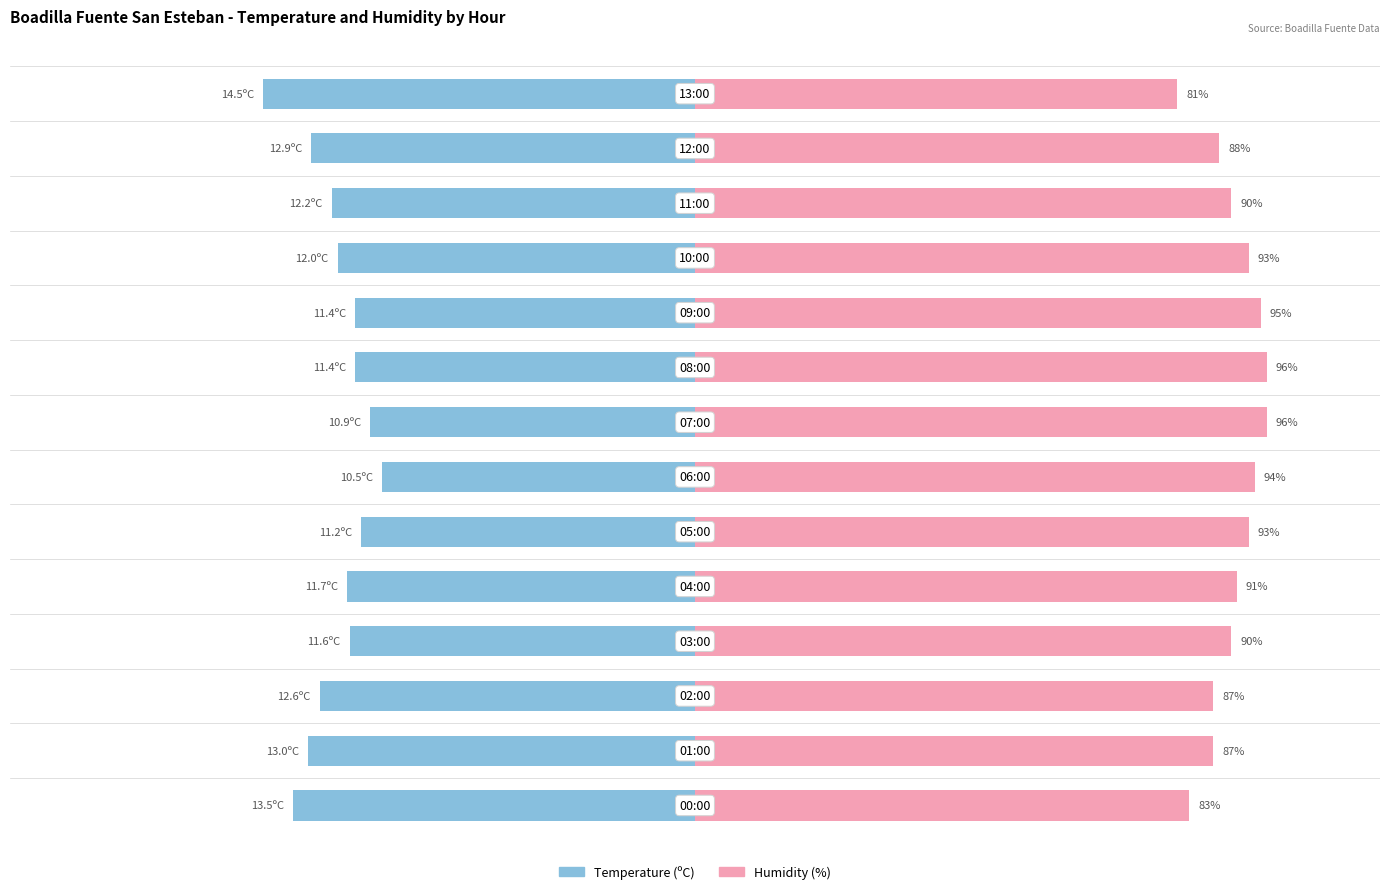

At 5, list the series in order from largest to smallest.

Humidity (%), Temperature (ºC)